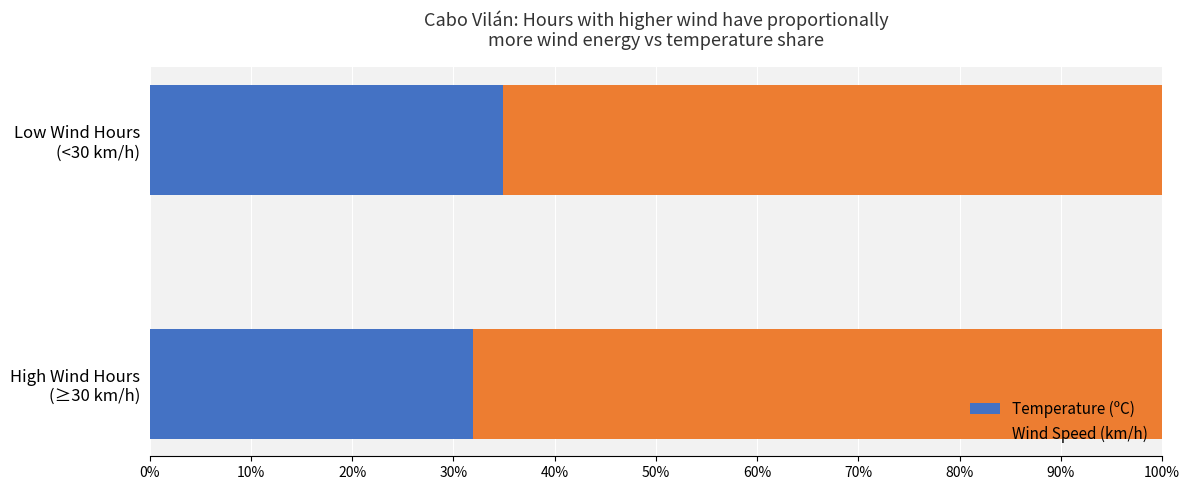

What is the difference between the maximum and minimum values in the Temperature (ºC) series?

3.0